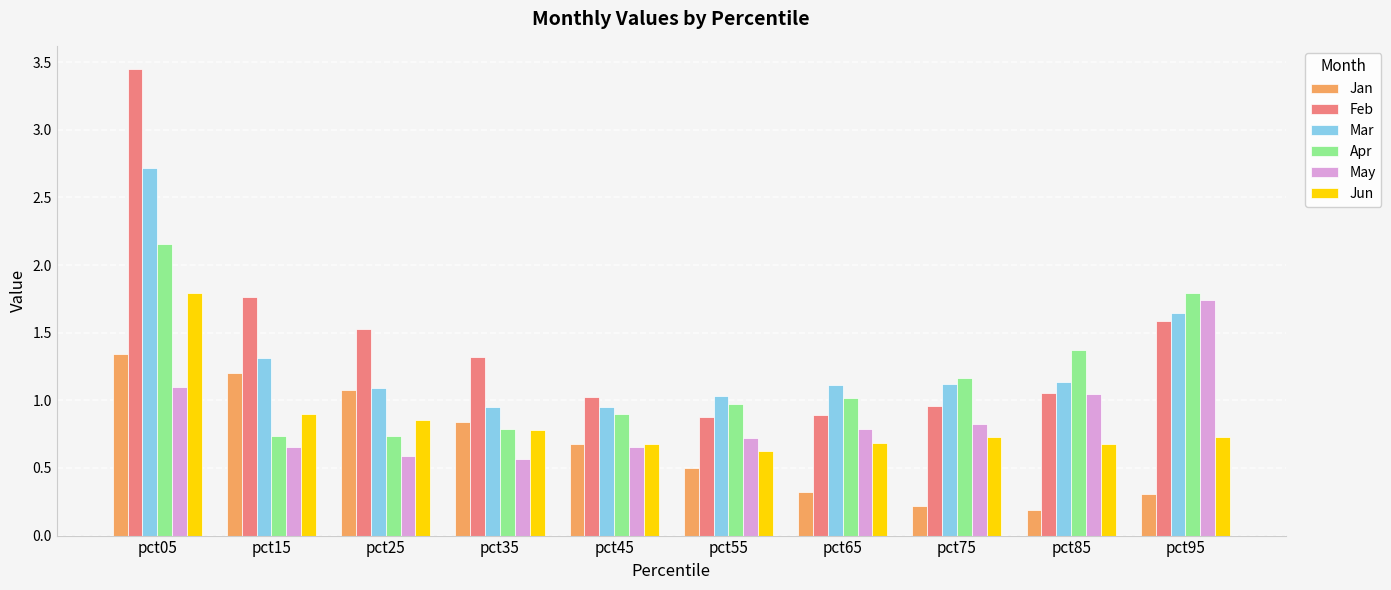

Which series has the widest spread of values?

Feb